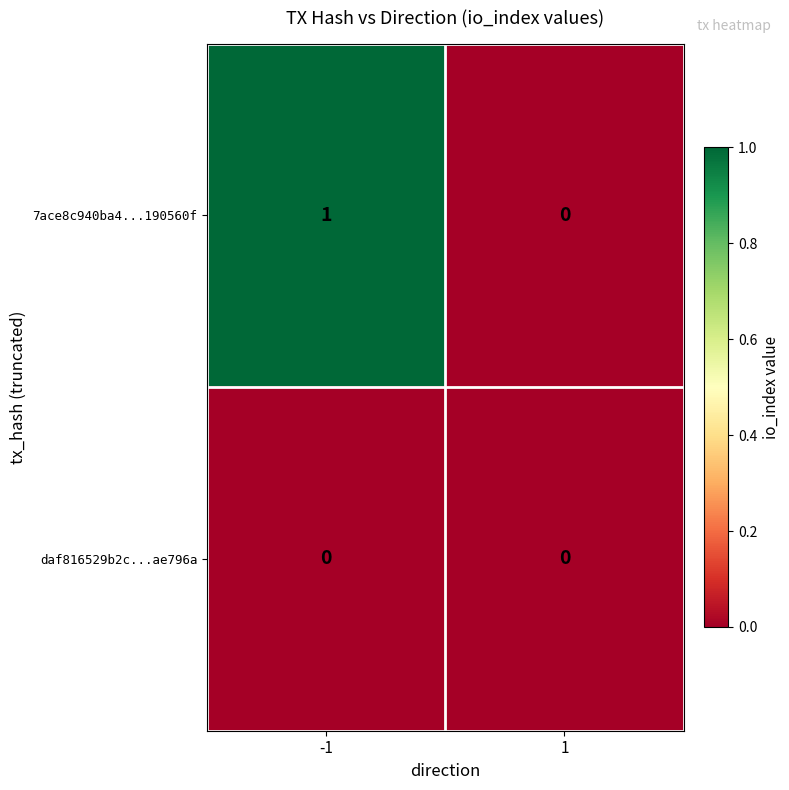

What is the total value across all series at -1?

1